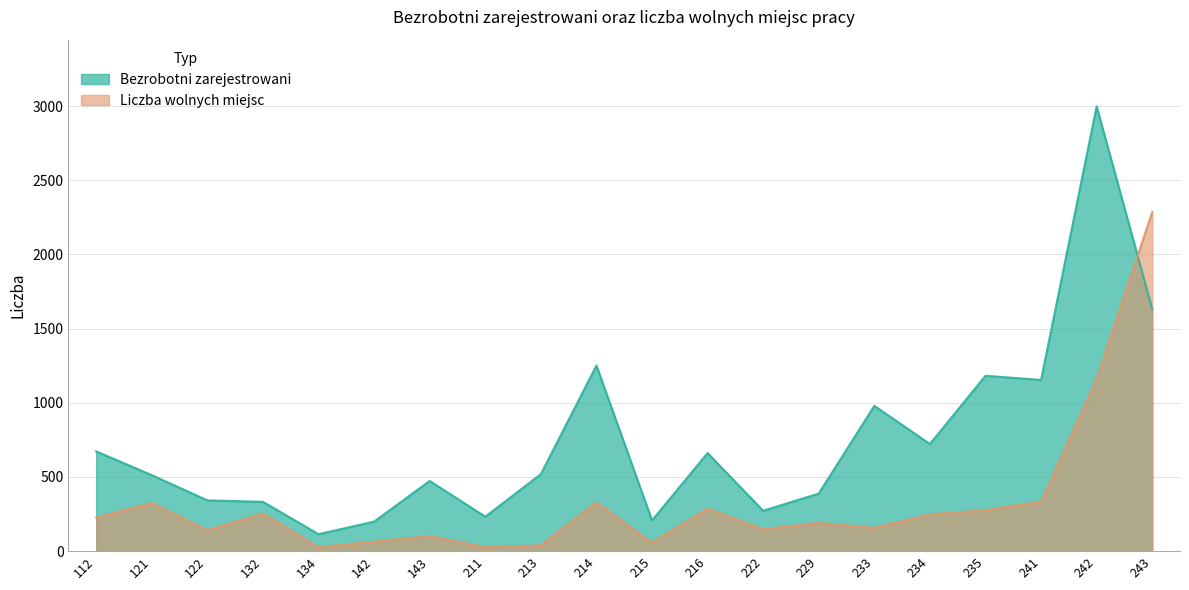

List the labels in order of Bezrobotni zarejestrowani value, smallest first.

134, 142, 215, 211, 222, 132, 122, 229, 143, 121, 213, 216, 112, 234, 233, 241, 235, 214, 243, 242